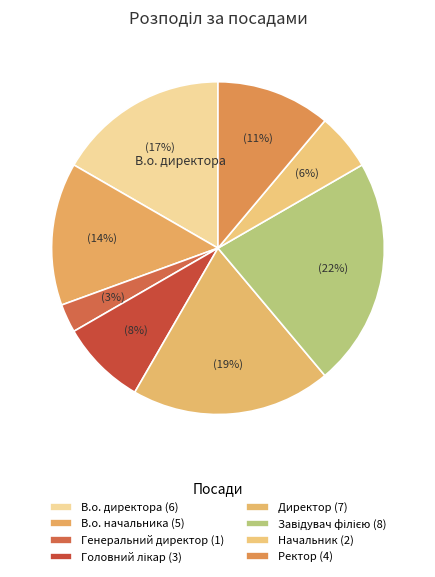

True or false: Завідувач філією accounts for 22% of the total.

True